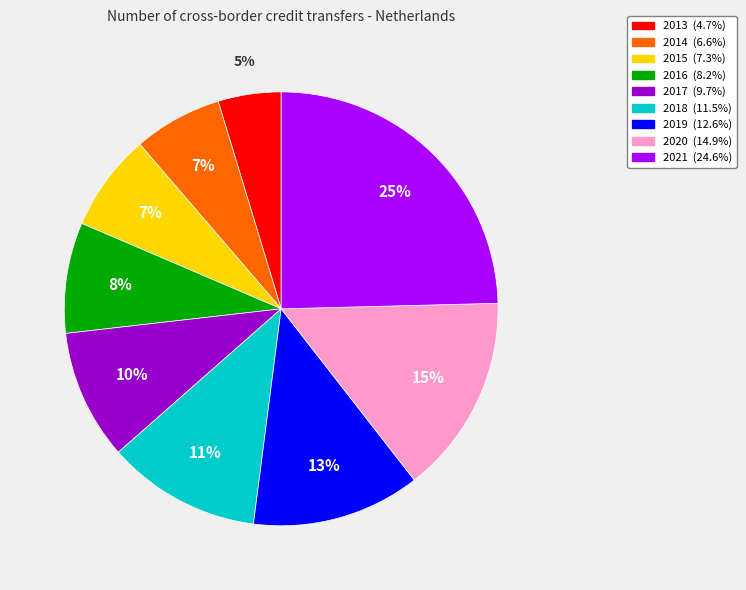

Is there a majority slice in this chart?

No